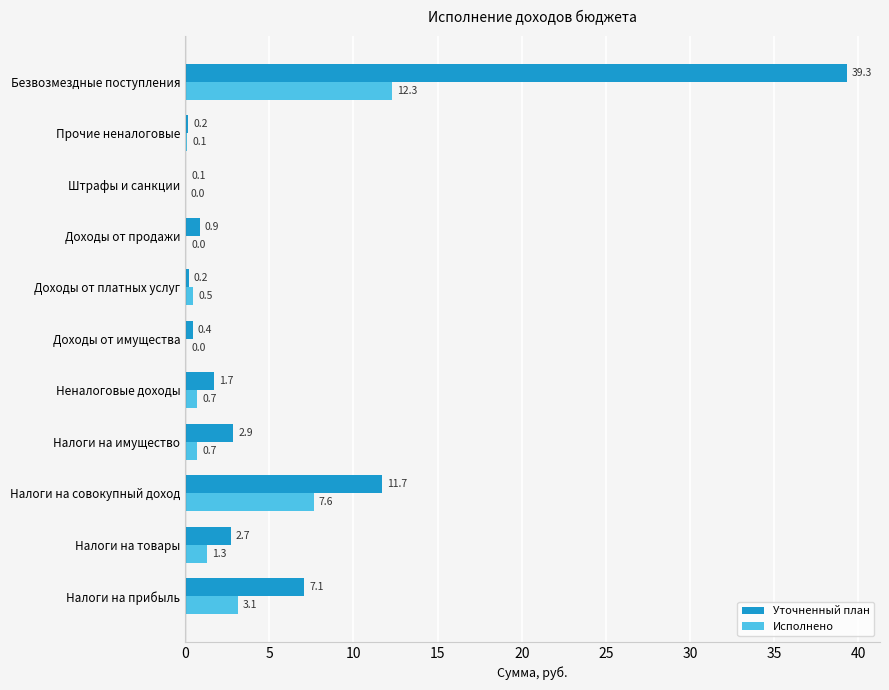

Is the value of Исполнено at Безвозмездные поступления greater than the value of Уточненный план at Неналоговые доходы?

Yes